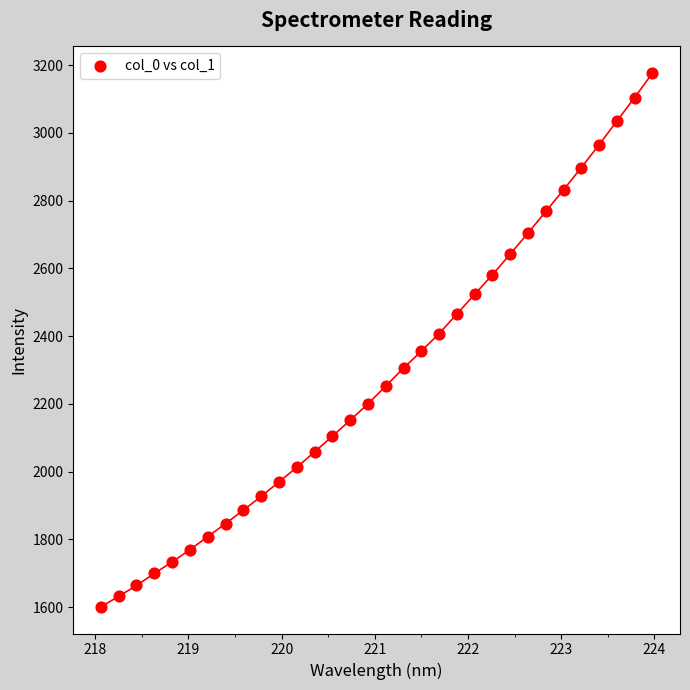

What is the range of X values (max minus min)?

5.9